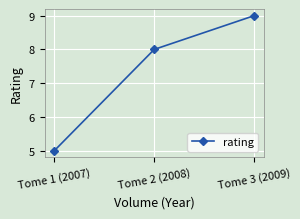

How many series are shown in this chart?

1